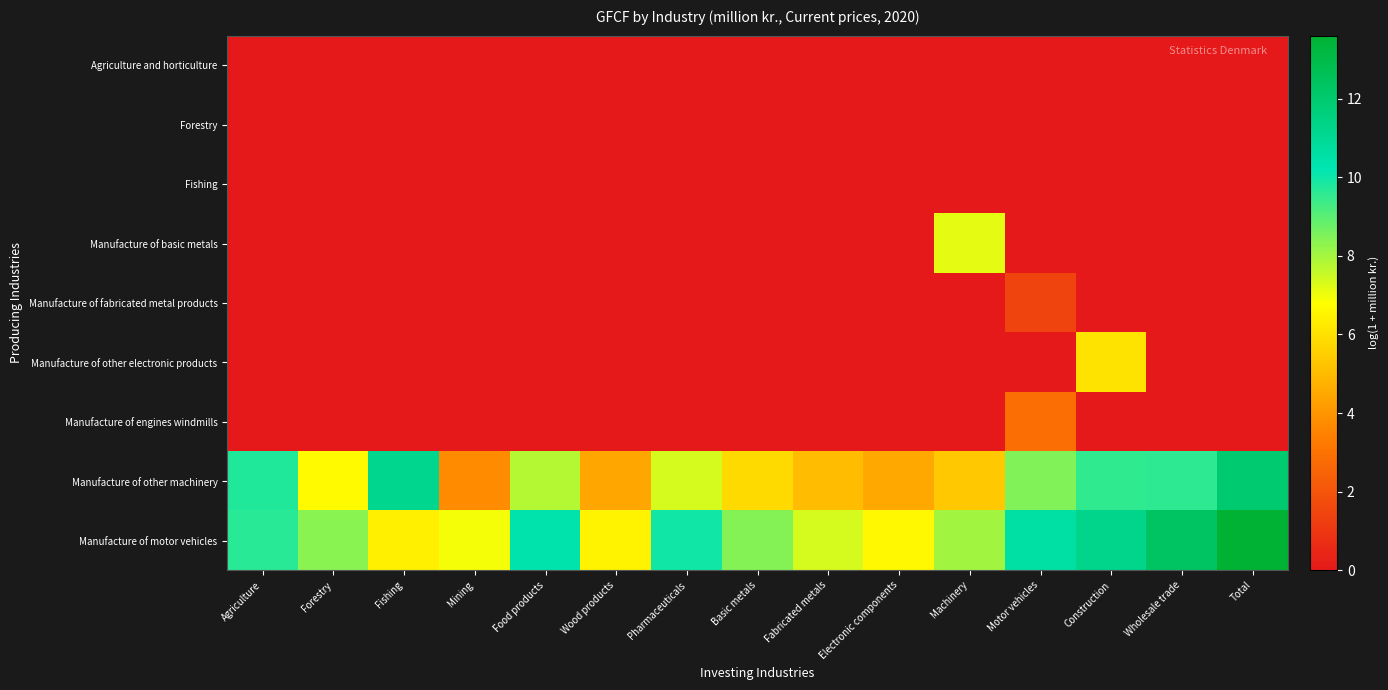

Reading left to right, transcribe all the data shown in this chart.

Agriculture and horticulture: Agriculture=0.0	Forestry=0.0	Fishing=0.0	Mining=0.0	Food products=0.0	Wood products=0.0	Pharmaceuticals=0.0	Basic metals=0.0	Fabricated metals=0.0	Electronic components=0.0	Machinery=0.0	Motor vehicles=0.0	Construction=0.0	Wholesale trade=0.0	Total=0.0
Forestry: Agriculture=0.0	Forestry=0.0	Fishing=0.0	Mining=0.0	Food products=0.0	Wood products=0.0	Pharmaceuticals=0.0	Basic metals=0.0	Fabricated metals=0.0	Electronic components=0.0	Machinery=0.0	Motor vehicles=0.0	Construction=0.0	Wholesale trade=0.0	Total=0.0
Fishing: Agriculture=0.0	Forestry=0.0	Fishing=0.0	Mining=0.0	Food products=0.0	Wood products=0.0	Pharmaceuticals=0.0	Basic metals=0.0	Fabricated metals=0.0	Electronic components=0.0	Machinery=0.0	Motor vehicles=0.0	Construction=0.0	Wholesale trade=0.0	Total=0.0
Manufacture of basic metals: Agriculture=0.0	Forestry=0.0	Fishing=0.0	Mining=0.0	Food products=0.0	Wood products=0.0	Pharmaceuticals=0.0	Basic metals=0.0	Fabricated metals=0.0	Electronic components=0.0	Machinery=7.2	Motor vehicles=0.0	Construction=0.0	Wholesale trade=0.0	Total=0.0
Manufacture of fabricated metal products: Agriculture=0.0	Forestry=0.0	Fishing=0.0	Mining=0.0	Food products=0.0	Wood products=0.0	Pharmaceuticals=0.0	Basic metals=0.0	Fabricated metals=0.0	Electronic components=0.0	Machinery=0.0	Motor vehicles=1.5	Construction=0.0	Wholesale trade=0.0	Total=0.0
Manufacture of other electronic products: Agriculture=0.0	Forestry=0.0	Fishing=0.0	Mining=0.0	Food products=0.0	Wood products=0.0	Pharmaceuticals=0.0	Basic metals=0.0	Fabricated metals=0.0	Electronic components=0.0	Machinery=0.0	Motor vehicles=0.0	Construction=6.1	Wholesale trade=0.0	Total=0.0
Manufacture of engines windmills: Agriculture=0.0	Forestry=0.0	Fishing=0.0	Mining=0.0	Food products=0.0	Wood products=0.0	Pharmaceuticals=0.0	Basic metals=0.0	Fabricated metals=0.0	Electronic components=0.0	Machinery=0.0	Motor vehicles=2.8	Construction=0.0	Wholesale trade=0.0	Total=0.0
Manufacture of other machinery: Agriculture=9.7	Forestry=6.7	Fishing=11.2	Mining=3.8	Food products=7.8	Wood products=4.4	Pharmaceuticals=7.4	Basic metals=5.8	Fabricated metals=5.0	Electronic components=4.5	Machinery=5.3	Motor vehicles=8.5	Construction=9.6	Wholesale trade=9.6	Total=12.0
Manufacture of motor vehicles: Agriculture=9.6	Forestry=8.4	Fishing=6.4	Mining=6.9	Food products=10.3	Wood products=6.5	Pharmaceuticals=10.0	Basic metals=8.4	Fabricated metals=7.4	Electronic components=6.6	Machinery=8.0	Motor vehicles=10.6	Construction=11.3	Wholesale trade=12.4	Total=13.6